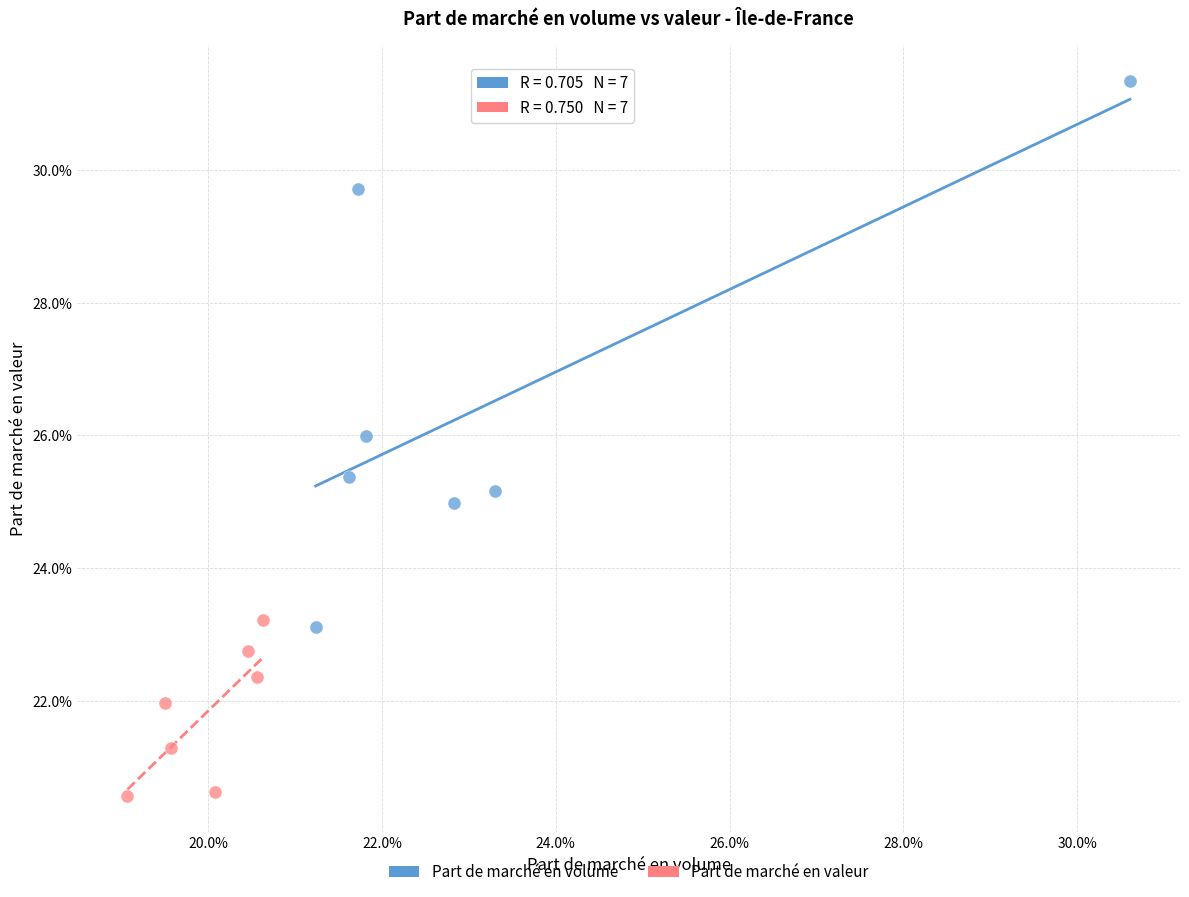

Which series contains the lowest Y value?

Part de marché en valeur